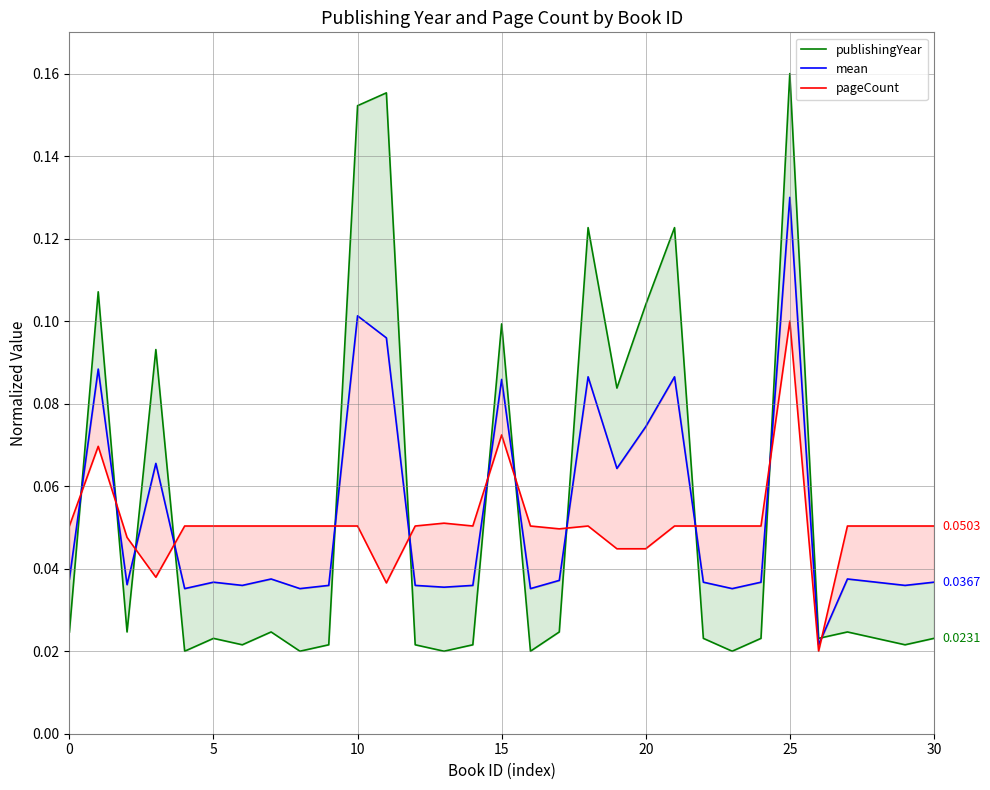

Reading left to right, extract all data points from this chart.

publishingYear: 0.0	0.1	0.0	0.1	0.0	0.0	0.0	0.0	0.0	0.0	0.2	0.2	0.0	0.0	0.0	0.1	0.0	0.0	0.1	0.1	0.1	0.1	0.0	0.0	0.0	0.2	0.0	0.0	0.0	0.0	0.0
mean: 0.0	0.1	0.0	0.1	0.0	0.0	0.0	0.0	0.0	0.0	0.1	0.1	0.0	0.0	0.0	0.1	0.0	0.0	0.1	0.1	0.1	0.1	0.0	0.0	0.0	0.1	0.0	0.0	0.0	0.0	0.0
pageCount: 0.1	0.1	0.0	0.0	0.1	0.1	0.1	0.1	0.1	0.1	0.1	0.0	0.1	0.1	0.1	0.1	0.1	0.0	0.1	0.0	0.0	0.1	0.1	0.1	0.1	0.1	0.0	0.1	0.1	0.1	0.1